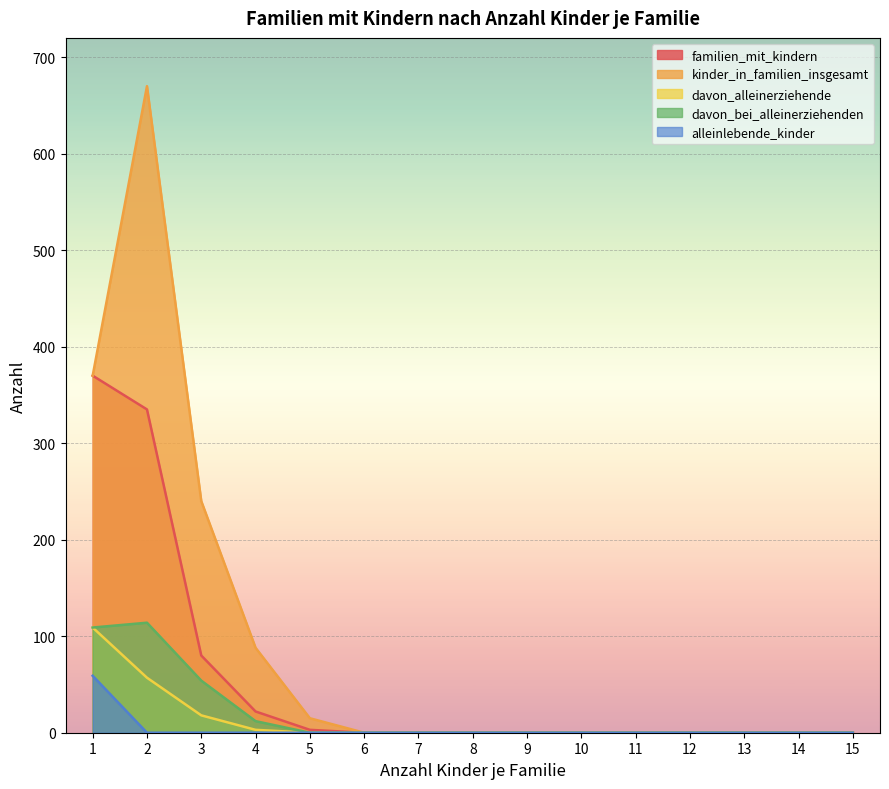

How many data points in kinder_in_familien_insgesamt are above 0?

5